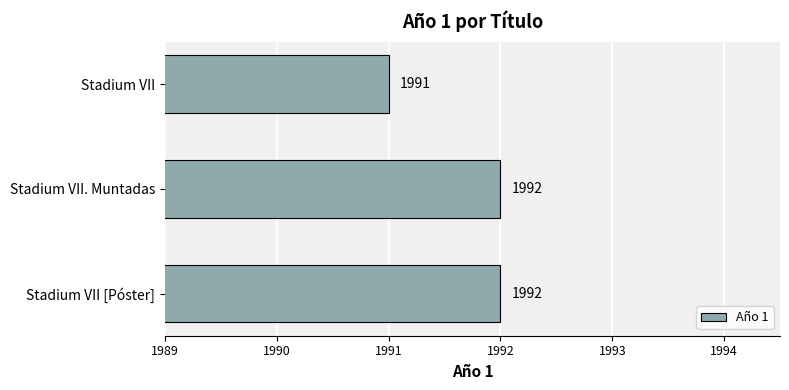

How many values are between 1991 and 1992?

3